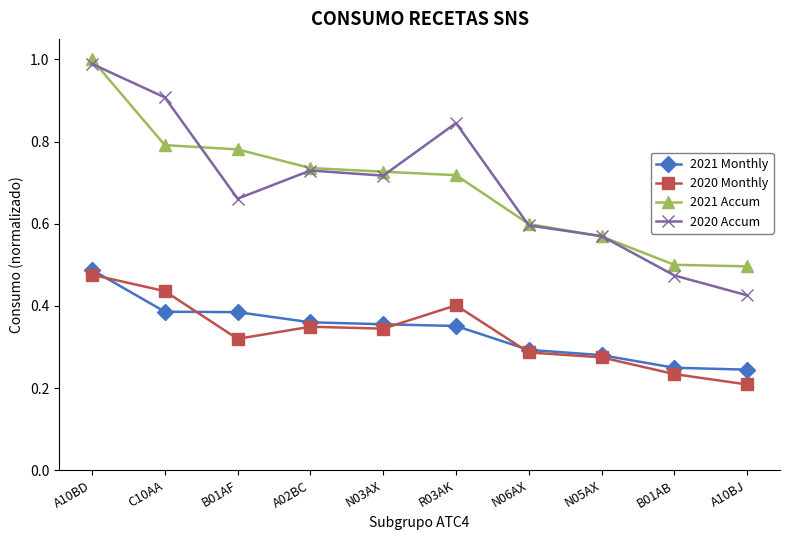

True or false: 2020 Accum and 2020 Monthly cross at least once.

False